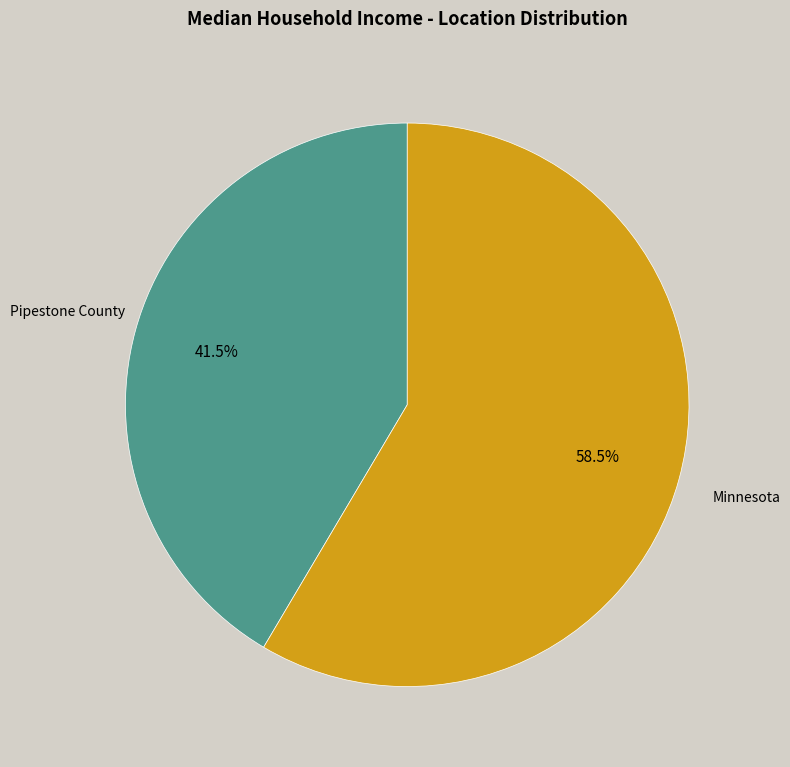

Does any single category account for the majority?

Yes